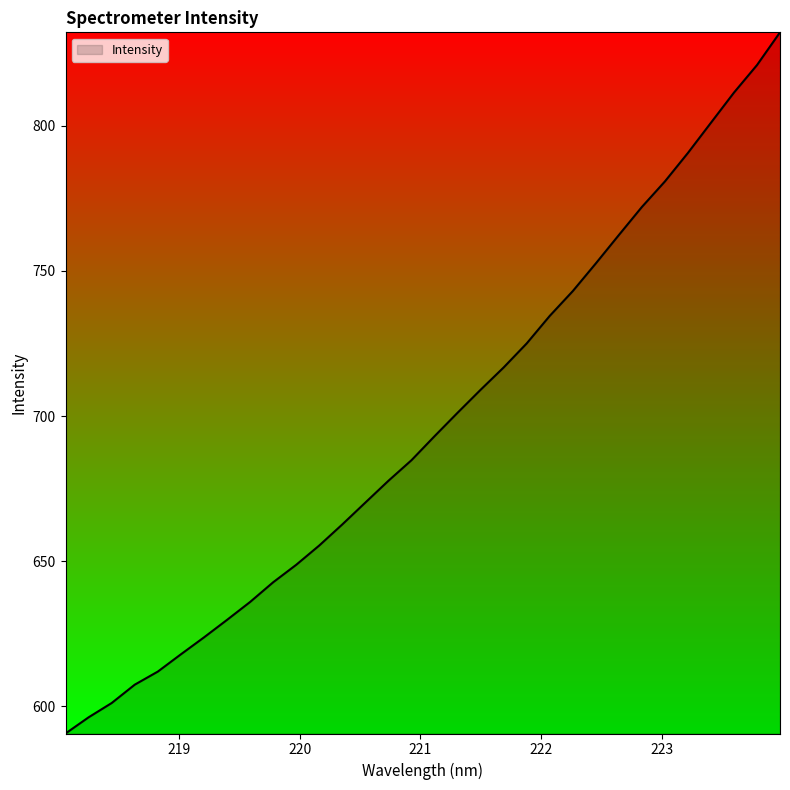

What is the difference between the maximum and minimum values?

241.5